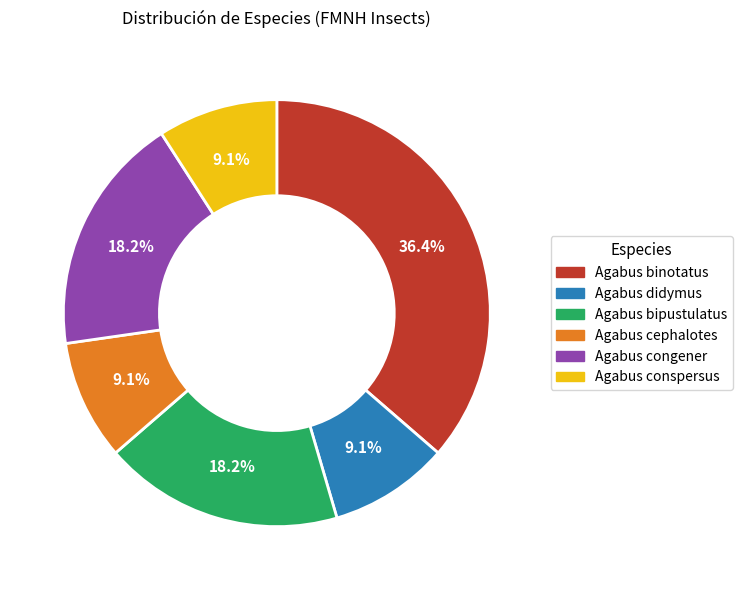

Do Agabus bipustulatus and Agabus congener together represent more than half of the pie?

No